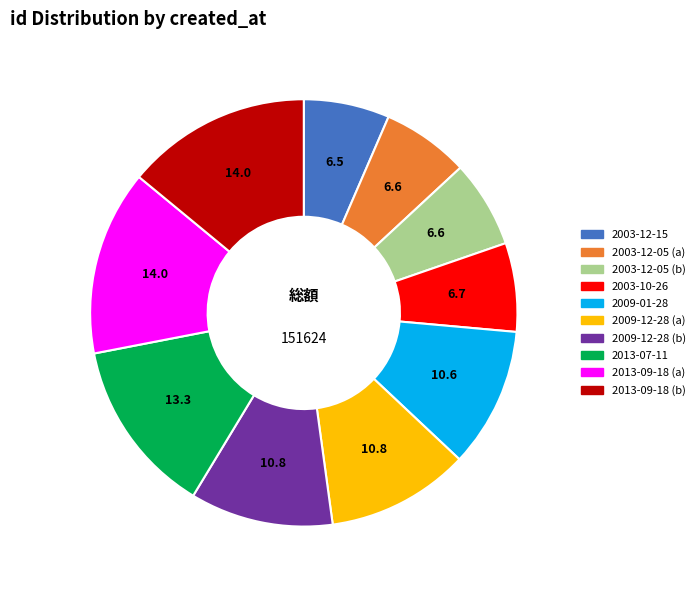

How many slices are in this pie chart?

10